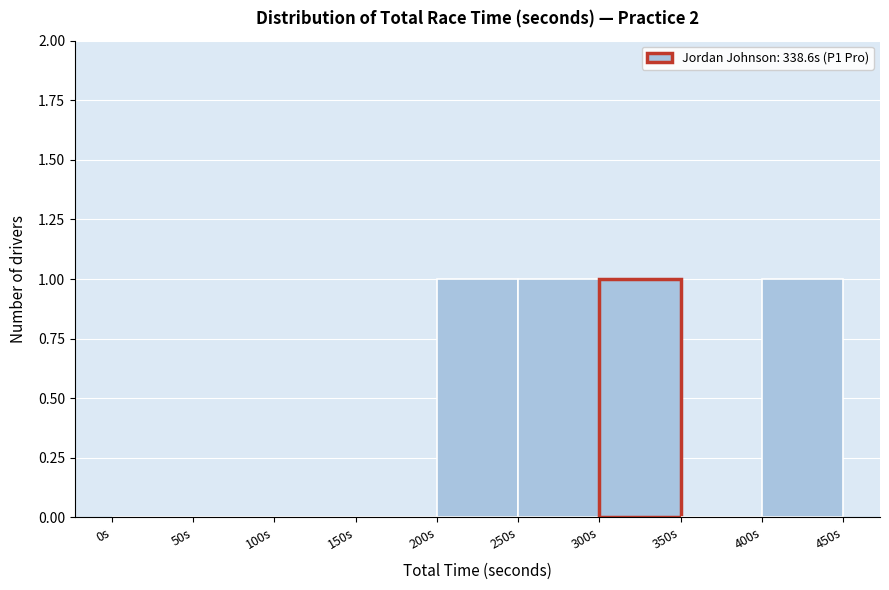

Reading left to right, list every bar in this chart as the range it spans on the x-axis followed by its height. The values are not printed on the chart, so give them approximately, as read against the axis.

0 to 50: 0
50 to 100: 0
100 to 150: 0
150 to 200: 0
200 to 250: 1
250 to 300: 1
300 to 350: 1
350 to 400: 0
400 to 450: 1